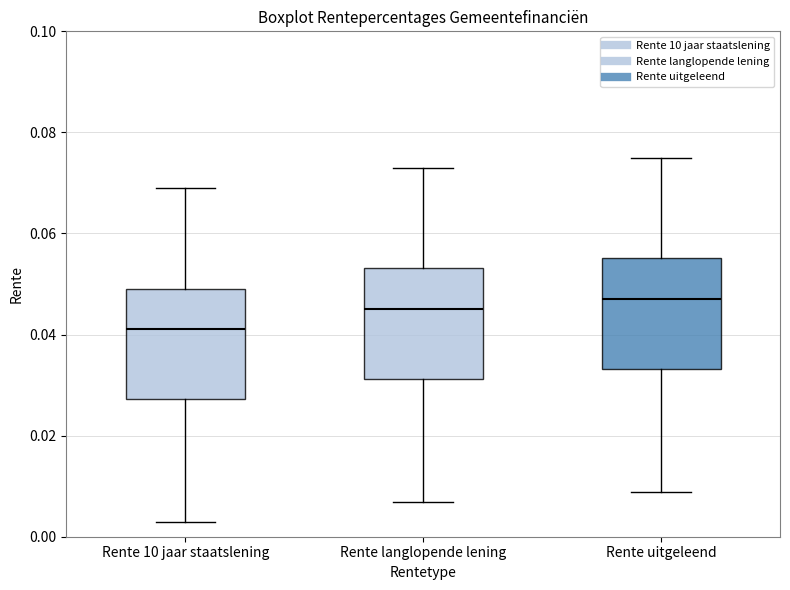

Where is the lower edge of the box for Rente uitgeleend on the y-axis? The values are not printed on the chart, so give them approximately, as read against the axis.

0.034